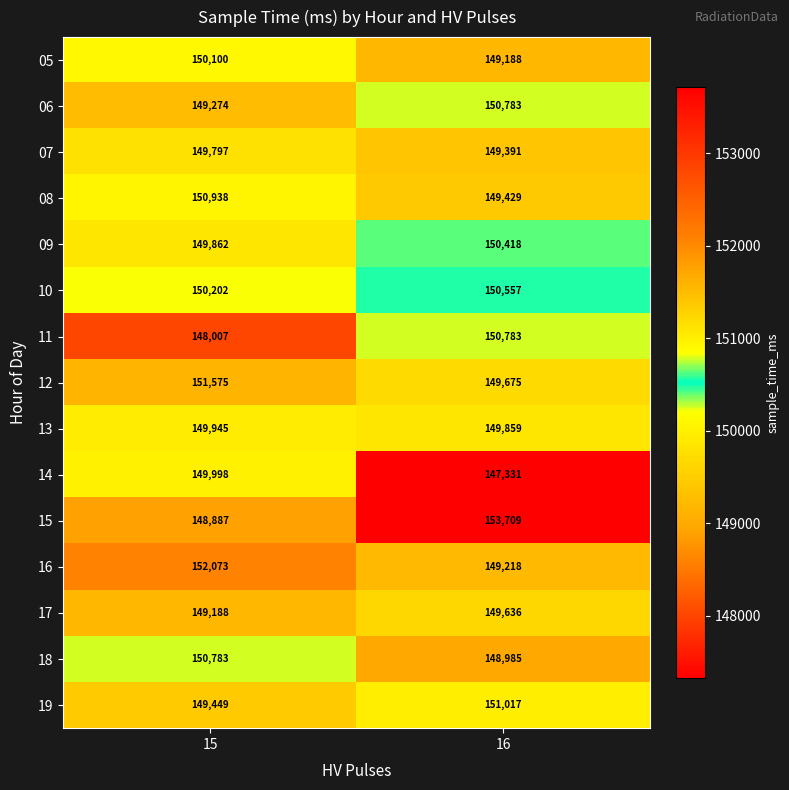

The 05 series shows 149188 at 16. True or false?

True